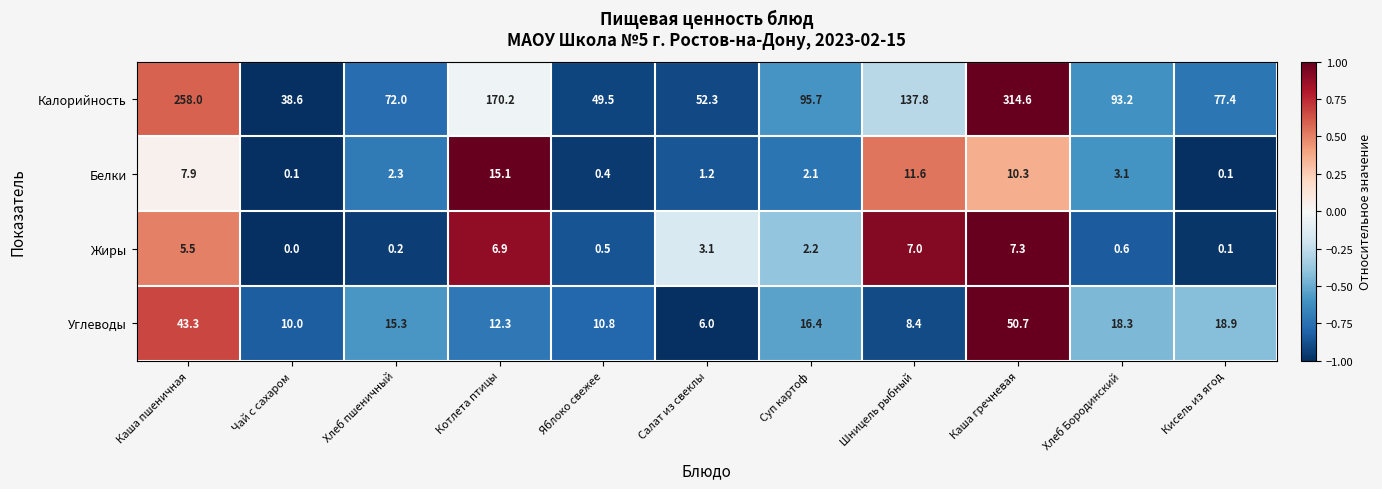

Where is Жиры nearest to the value 3?

Салат из свеклы